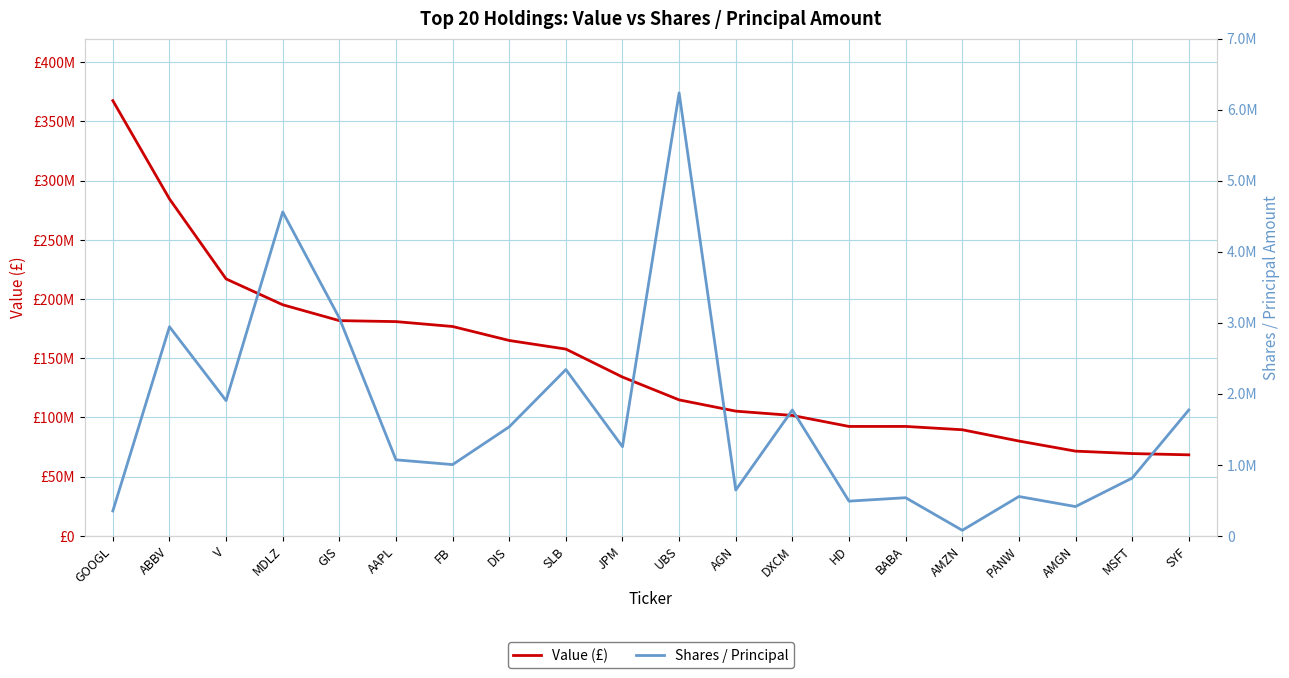

True or false: Shares / Principal has a value of 10926425 at UBS.

False